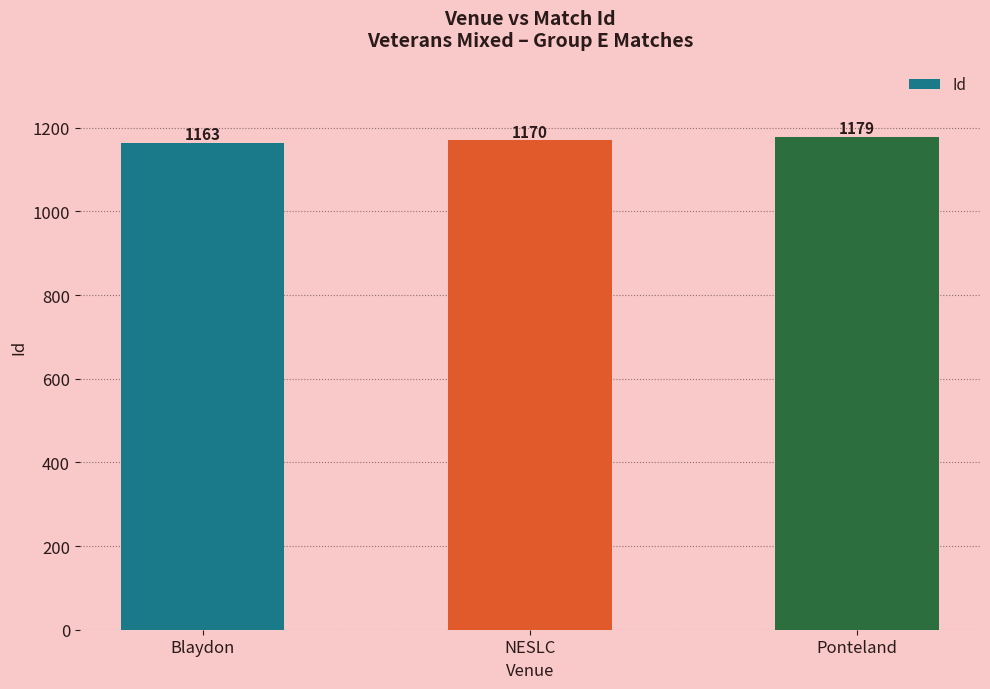

What is the label of the 1st bar from the left?

Blaydon